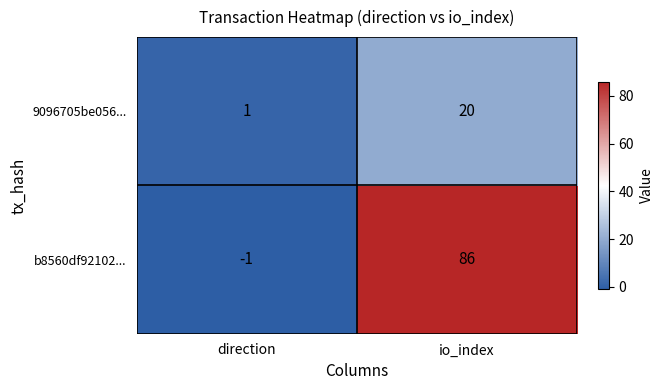

Rank the series by their average value, from highest to lowest.

b8560df92102..., 9096705be056...